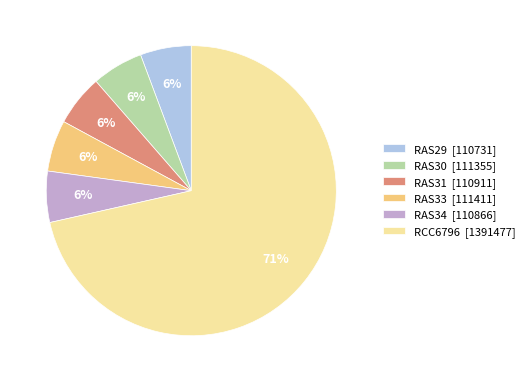

Approximately how many times larger is the value at RAS33 [111411] compared to RAS31 [110911]?

1.0